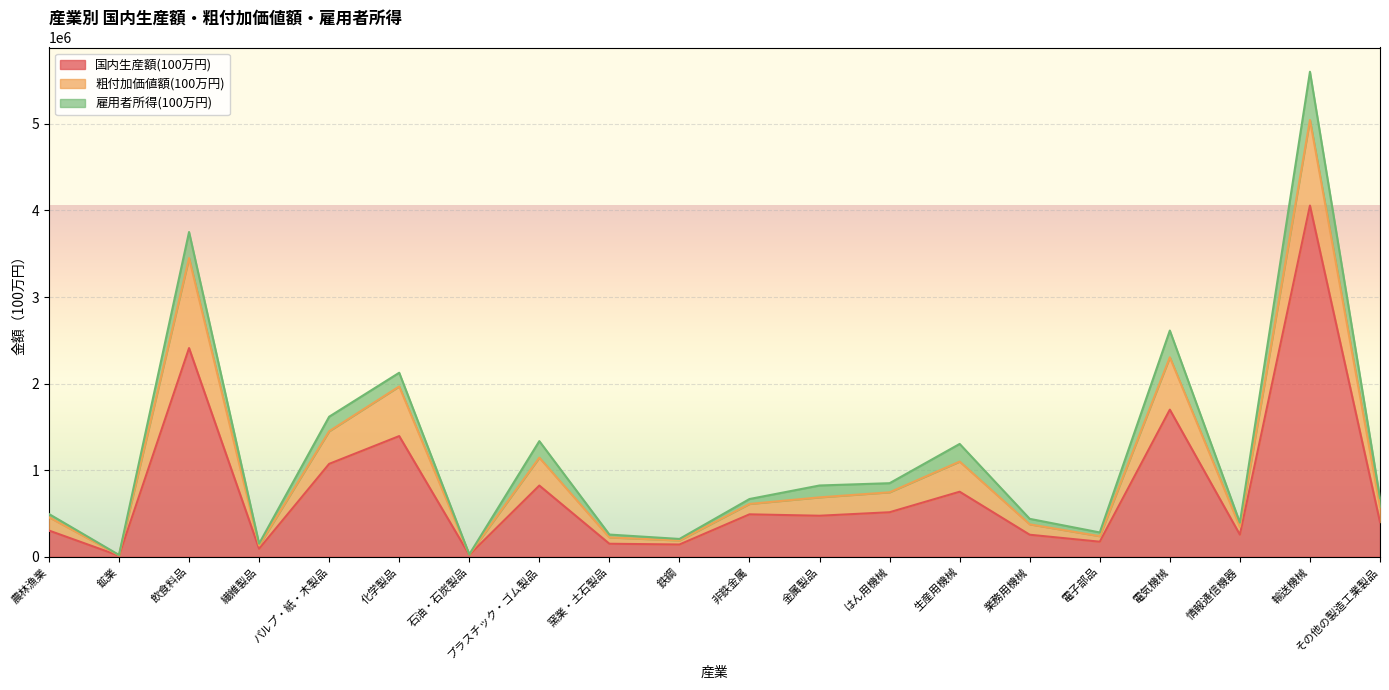

Which series has the largest range (max minus min)?

国内生産額(100万円)